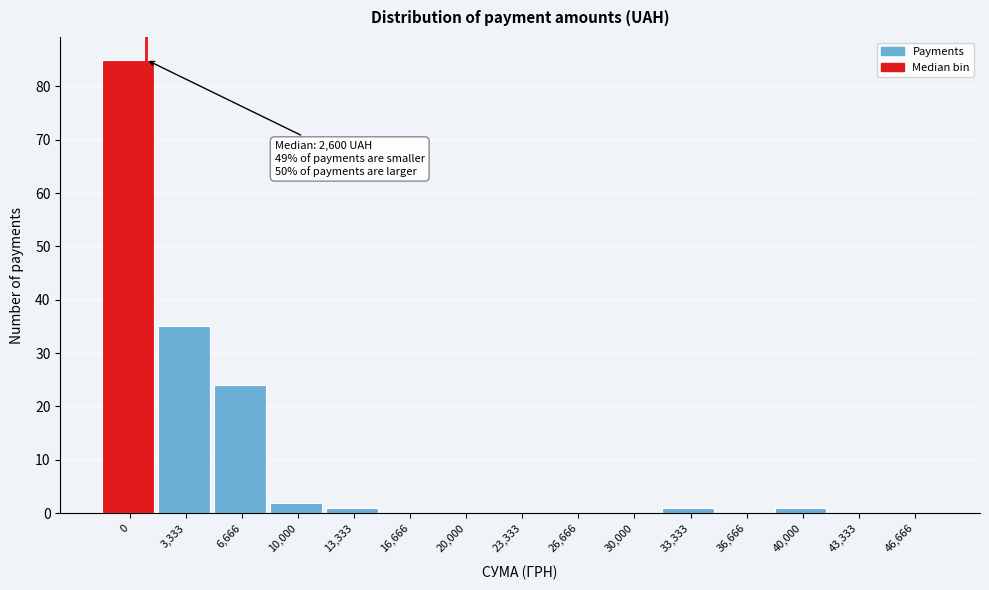

Reading left to right, what are all the values shown in this chart?

0=85	3,333=35	6,666=24	10,000=2	13,333=1	16,666=0	20,000=0	23,333=0	26,666=0	30,000=0	33,333=1	36,666=0	40,000=1	43,333=0	46,666=0